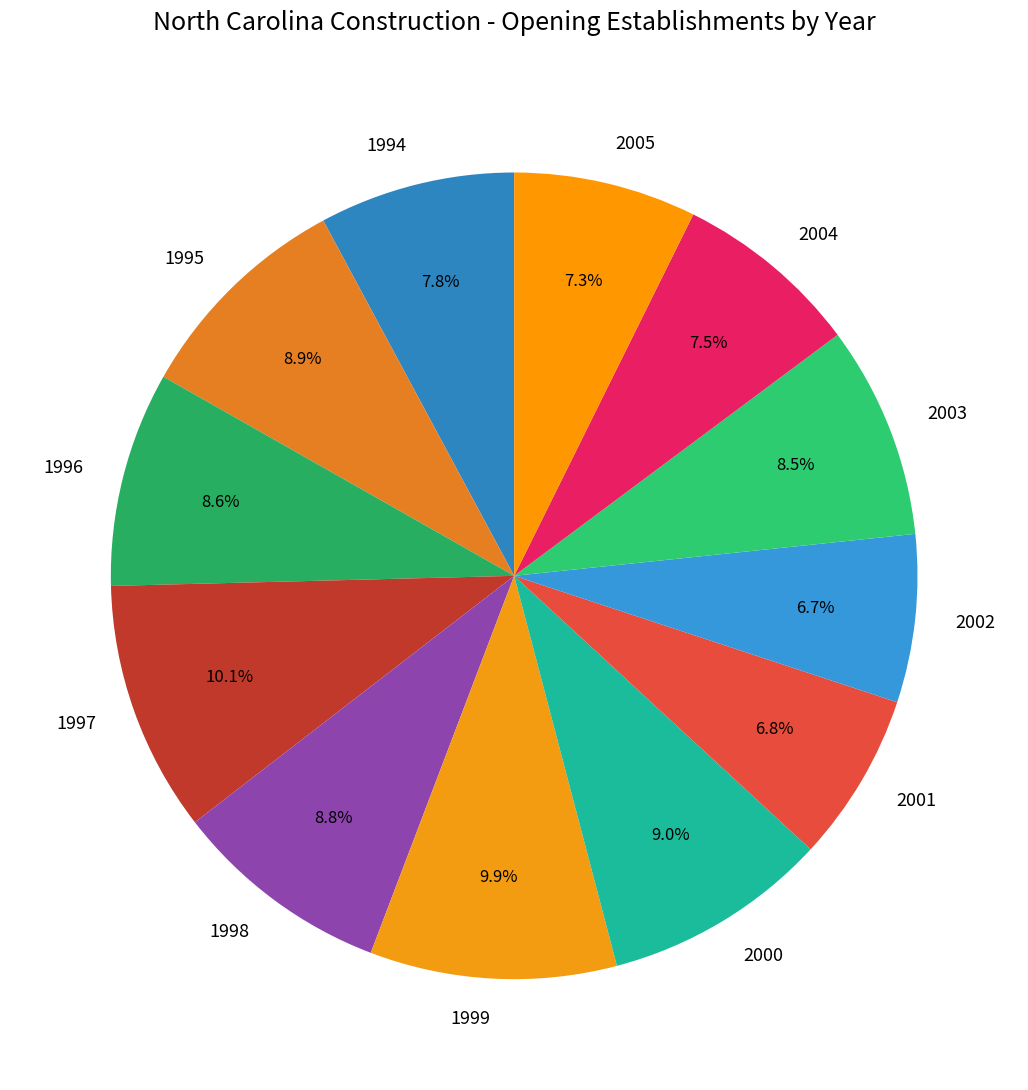

Approximately how many times larger is the value at 1994 compared to 1995?

0.9